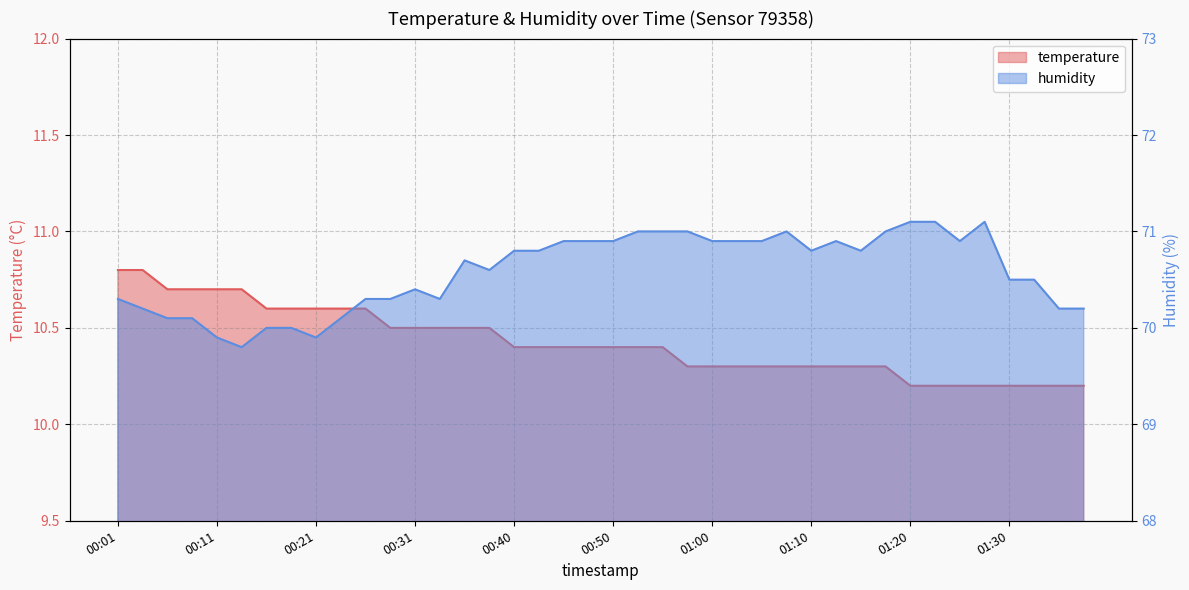

True or false: humidity and temperature cross at least once.

False